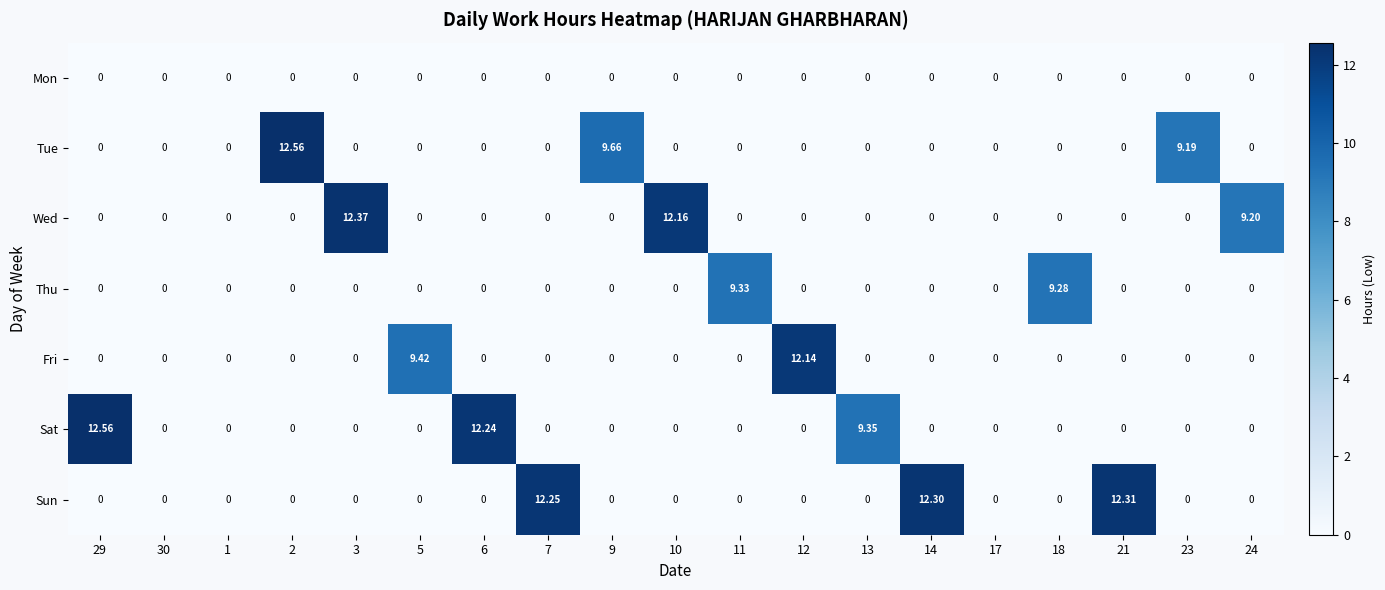

Which series changed the most between 30 and 14?

Sun